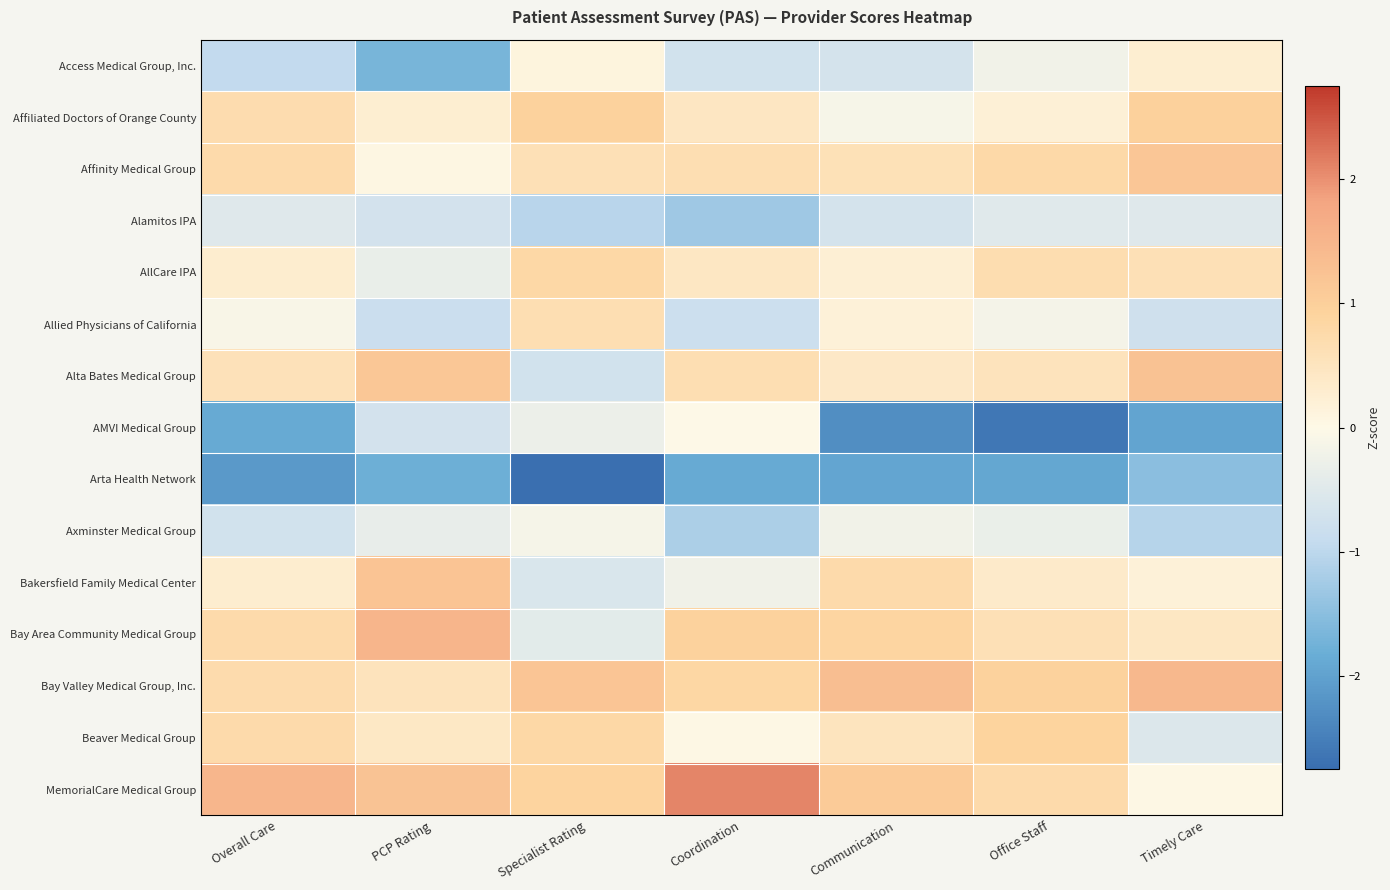

Reading left to right, list all the values displayed in this chart.

Access Medical Group, Inc.: Overall Care=-0.9	PCP Rating=-1.7	Specialist Rating=0.1	Coordination=-0.7	Communication=-0.7	Office Staff=-0.2	Timely Care=0.3
Affiliated Doctors of Orange County: Overall Care=0.7	PCP Rating=0.3	Specialist Rating=0.9	Coordination=0.5	Communication=-0.1	Office Staff=0.2	Timely Care=1.0
Affinity Medical Group: Overall Care=0.7	PCP Rating=0.0	Specialist Rating=0.6	Coordination=0.7	Communication=0.6	Office Staff=0.8	Timely Care=1.2
Alamitos IPA: Overall Care=-0.5	PCP Rating=-0.7	Specialist Rating=-1.0	Coordination=-1.3	Communication=-0.7	Office Staff=-0.5	Timely Care=-0.5
AllCare IPA: Overall Care=0.3	PCP Rating=-0.3	Specialist Rating=0.8	Coordination=0.4	Communication=0.2	Office Staff=0.7	Timely Care=0.6
Allied Physicians of California: Overall Care=-0.1	PCP Rating=-0.8	Specialist Rating=0.6	Coordination=-0.8	Communication=0.2	Office Staff=-0.2	Timely Care=-0.8
Alta Bates Medical Group: Overall Care=0.6	PCP Rating=1.2	Specialist Rating=-0.7	Coordination=0.7	Communication=0.4	Office Staff=0.5	Timely Care=1.3
AMVI Medical Group: Overall Care=-1.9	PCP Rating=-0.7	Specialist Rating=-0.3	Coordination=-0.0	Communication=-2.3	Office Staff=-2.6	Timely Care=-2.0
Arta Health Network: Overall Care=-2.1	PCP Rating=-1.8	Specialist Rating=-2.7	Coordination=-1.9	Communication=-1.9	Office Staff=-1.9	Timely Care=-1.5
Axminster Medical Group: Overall Care=-0.7	PCP Rating=-0.4	Specialist Rating=-0.1	Coordination=-1.2	Communication=-0.2	Office Staff=-0.3	Timely Care=-1.1
Bakersfield Family Medical Center: Overall Care=0.3	PCP Rating=1.2	Specialist Rating=-0.6	Coordination=-0.2	Communication=0.7	Office Staff=0.4	Timely Care=0.2
Bay Area Community Medical Group: Overall Care=0.7	PCP Rating=1.5	Specialist Rating=-0.4	Coordination=0.9	Communication=0.9	Office Staff=0.6	Timely Care=0.4
Bay Valley Medical Group, Inc.: Overall Care=0.7	PCP Rating=0.5	Specialist Rating=1.2	Coordination=0.8	Communication=1.3	Office Staff=0.9	Timely Care=1.4
Beaver Medical Group: Overall Care=0.7	PCP Rating=0.4	Specialist Rating=0.8	Coordination=0.0	Communication=0.5	Office Staff=0.9	Timely Care=-0.5
MemorialCare Medical Group: Overall Care=1.5	PCP Rating=1.2	Specialist Rating=0.9	Coordination=2.1	Communication=1.1	Office Staff=0.7	Timely Care=0.0